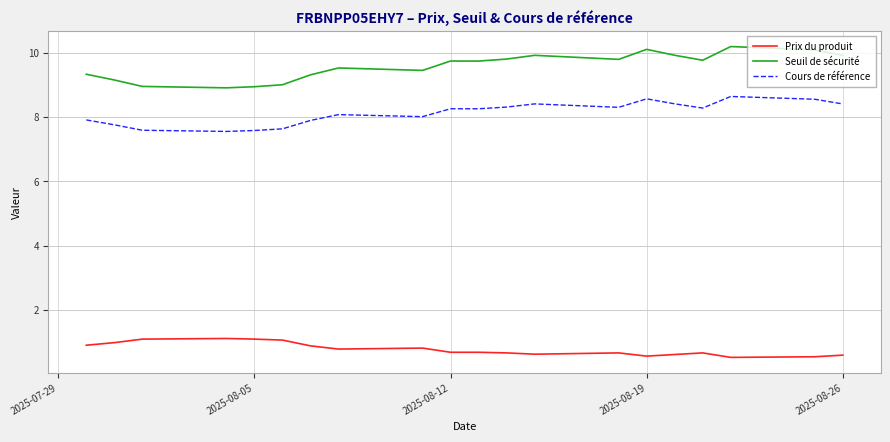

List the series in order of their peak value, highest first.

Seuil de sécurité, Cours de référence, Prix du produit